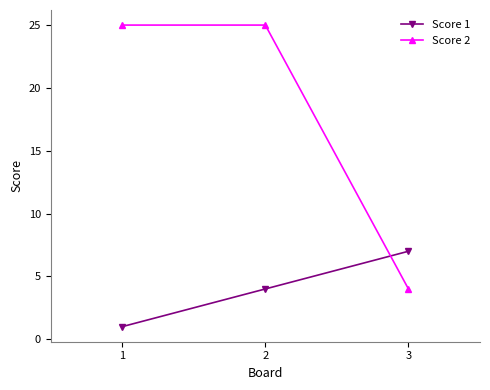

Which series has the widest spread of values?

Score 2